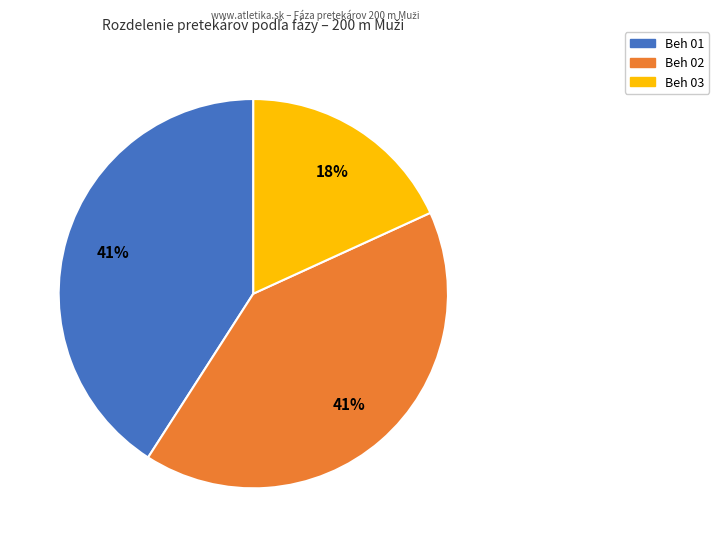

Count the number of slices in the pie.

3